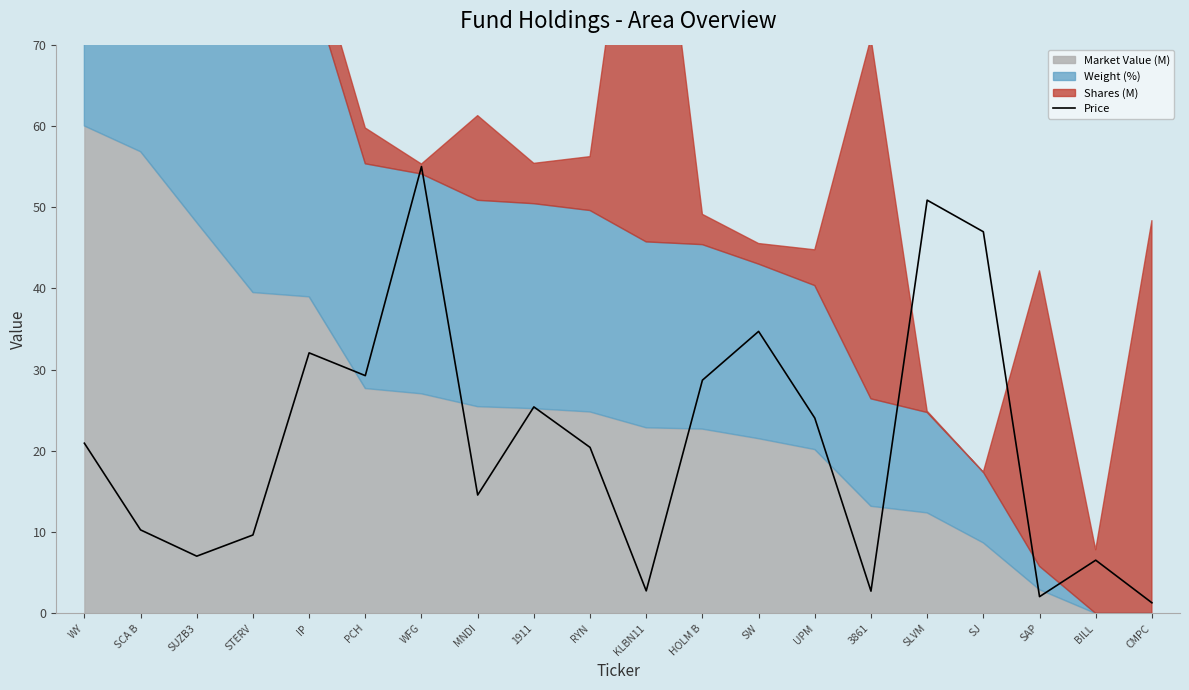

Which category has the highest value across all series?

WFG